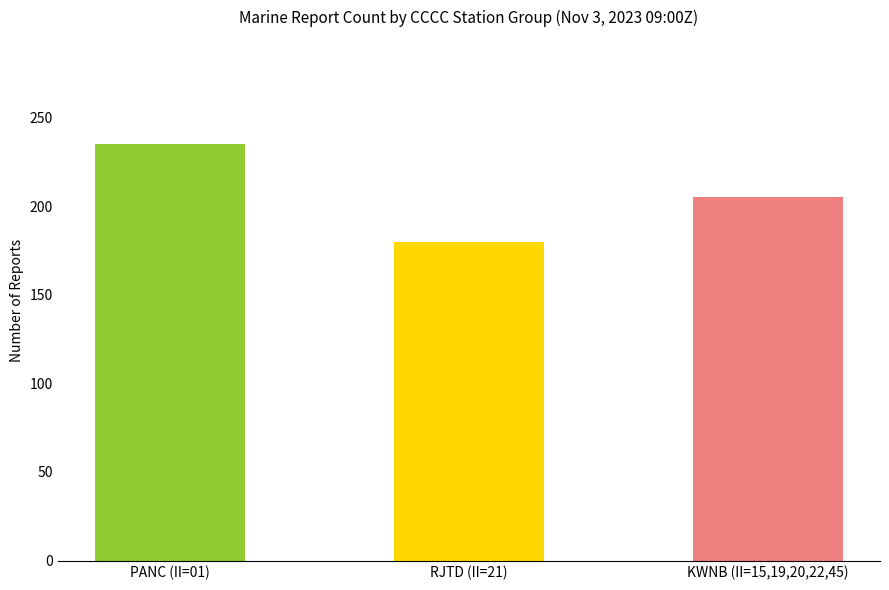

Approximately how many times larger is the value at RJTD (II=21) compared to KWNB (II=15,19,20,22,45)?

0.9